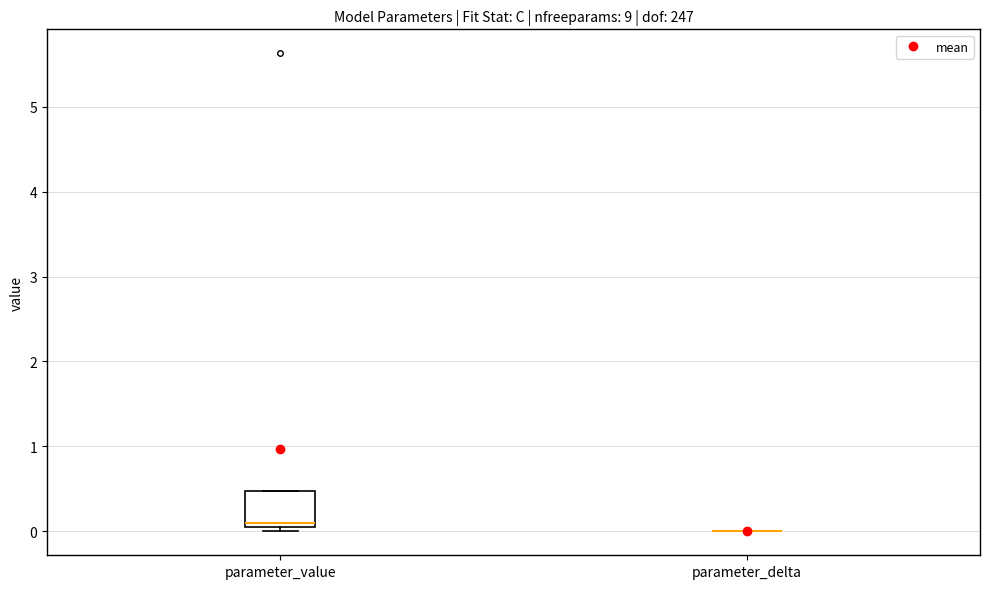

Reading left to right, read every box against the y-axis: the position of its median line, the range the box covers, and the ends of its whiskers. The values are not printed on the chart, so give them approximately, as read against the axis.

parameter_value: median 0.1, box 0.0 to 0.5, whiskers 0.0 (just below the box's lower edge) to 0.5
parameter_delta: box collapsed to a line at 0.0, whiskers 0.0 to 0.0